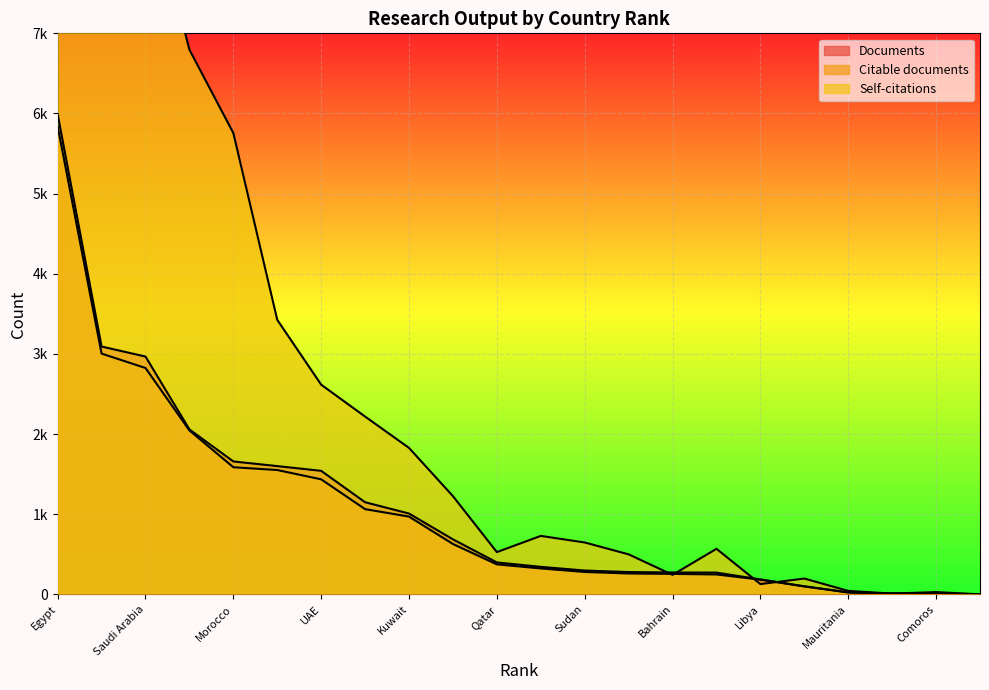

True or false: Self-citations has more than 0 interior local peaks.

True